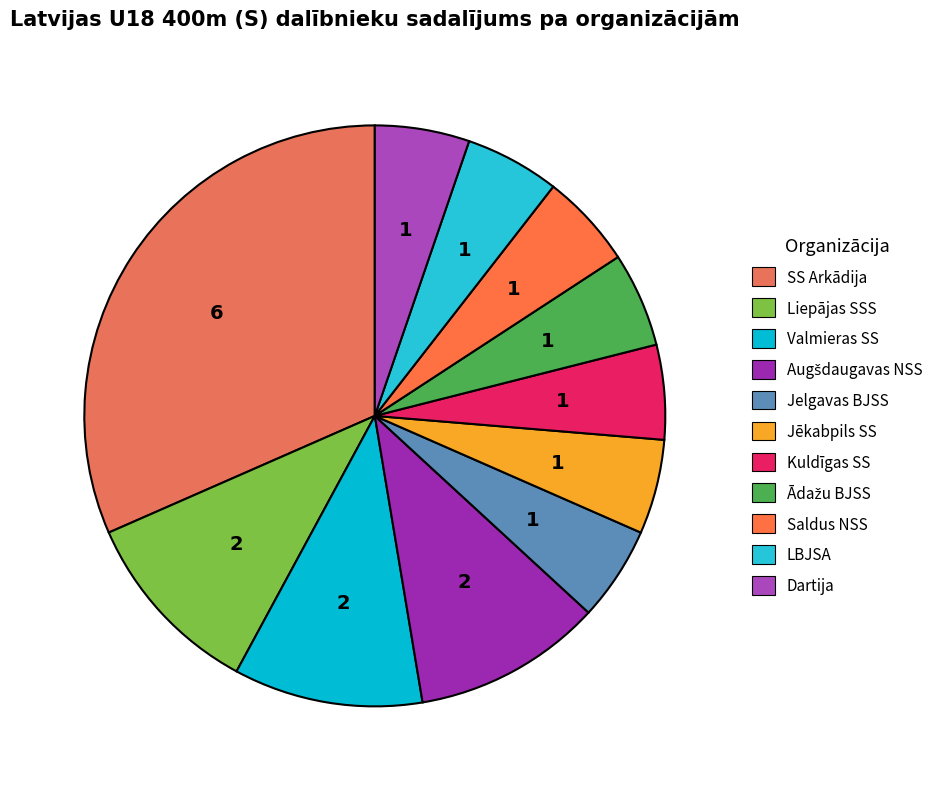

What is the change in value from SS Arkādija to Jelgavas BJSS?

-5